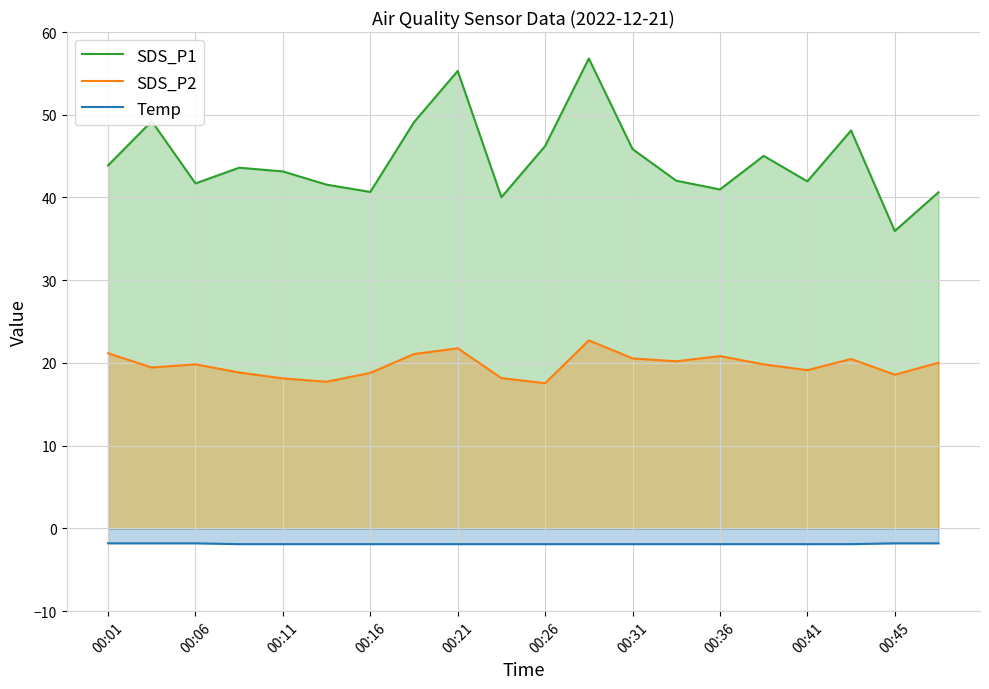

Which series has the largest total across all categories?

SDS_P1